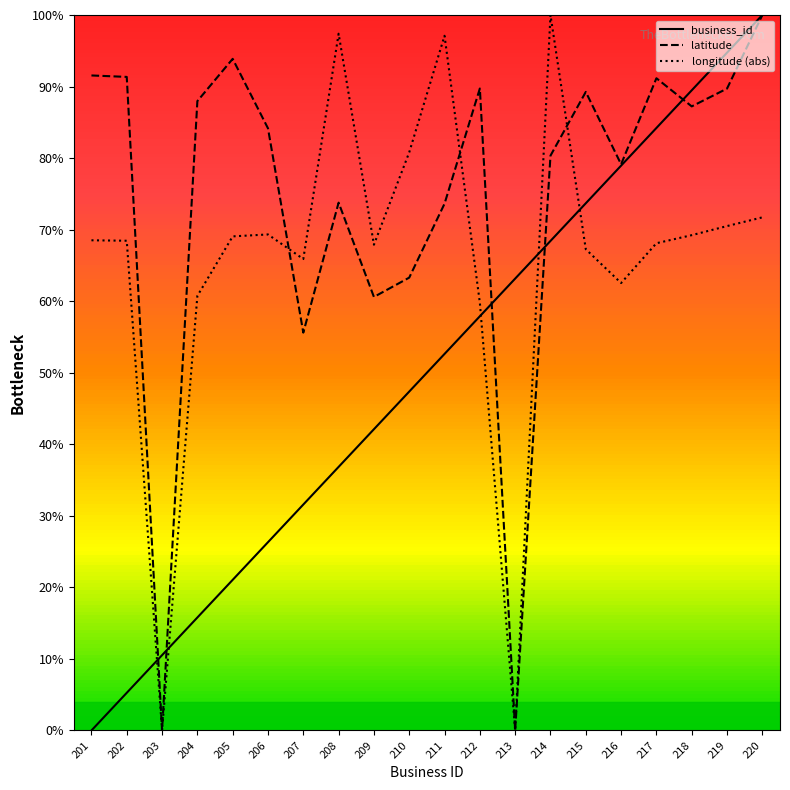

Rank the series by their average value, from highest to lowest.

latitude, longitude (abs), business_id